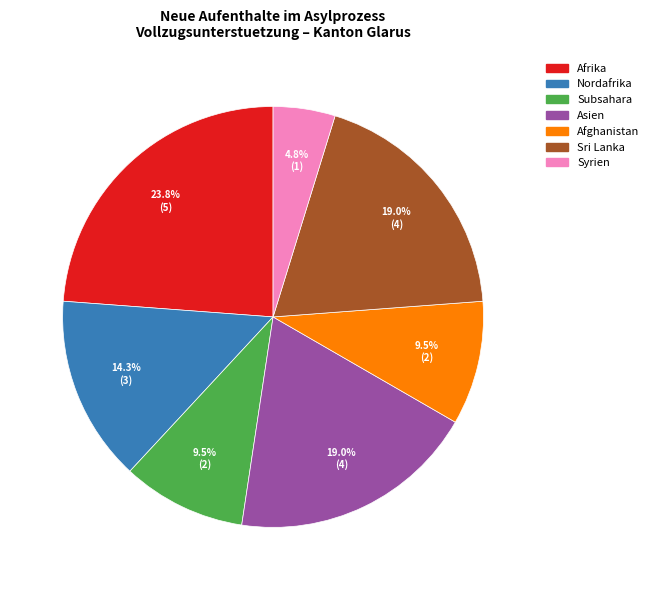

Is there any slice that represents more than half of the pie?

No